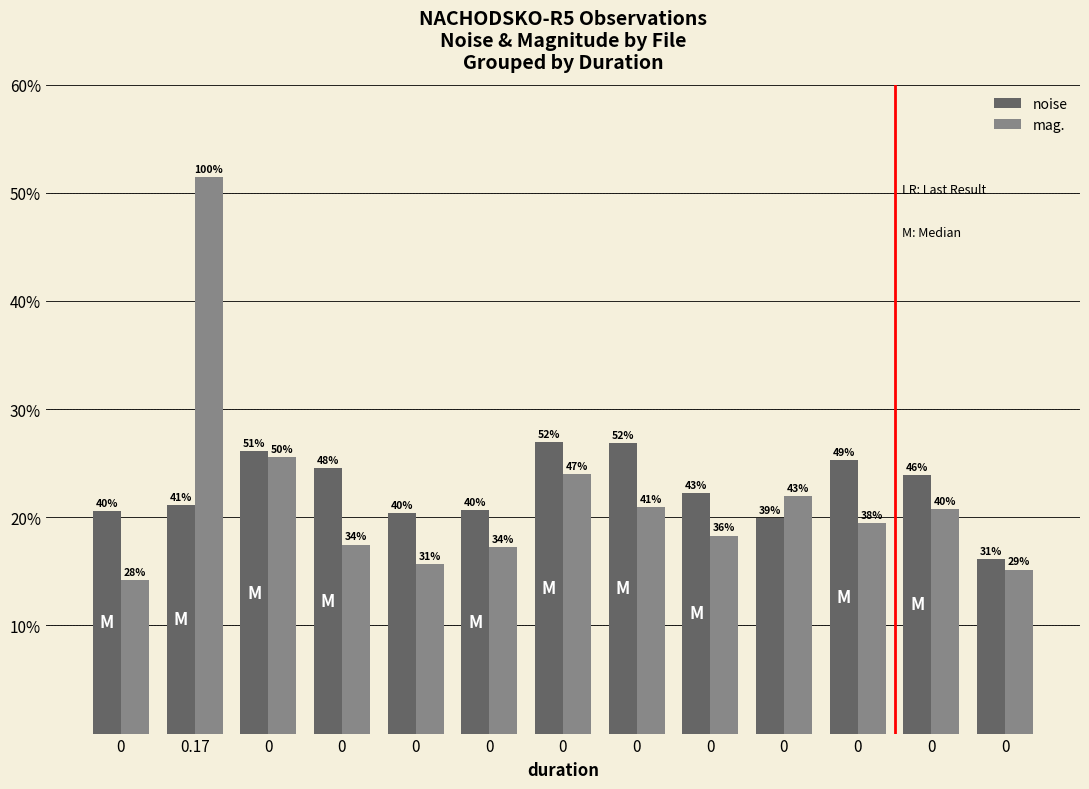

Reading right to left, list all the values displayed in this chart.

noise: 0=16.2	0=23.9	0=25.3	0=19.9	0=22.2	0=26.8	0=27.0	0=20.6	0=20.4	0=24.6	0=26.1	0.17=21.2	0=20.6
mag.: 0=15.2	0=20.8	0=19.5	0=21.9	0=18.3	0=20.9	0=24.0	0=17.3	0=15.7	0=17.5	0=25.6	0.17=51.4	0=14.2